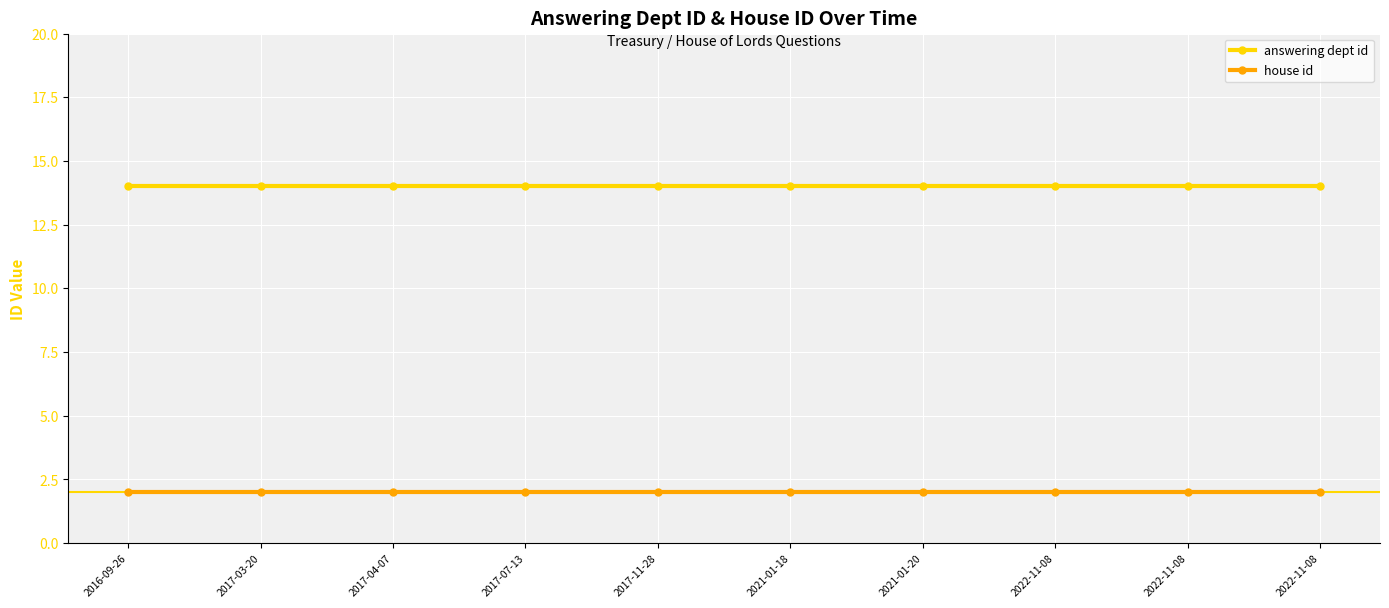

What are all the series names shown in the legend?

answering dept id, house id